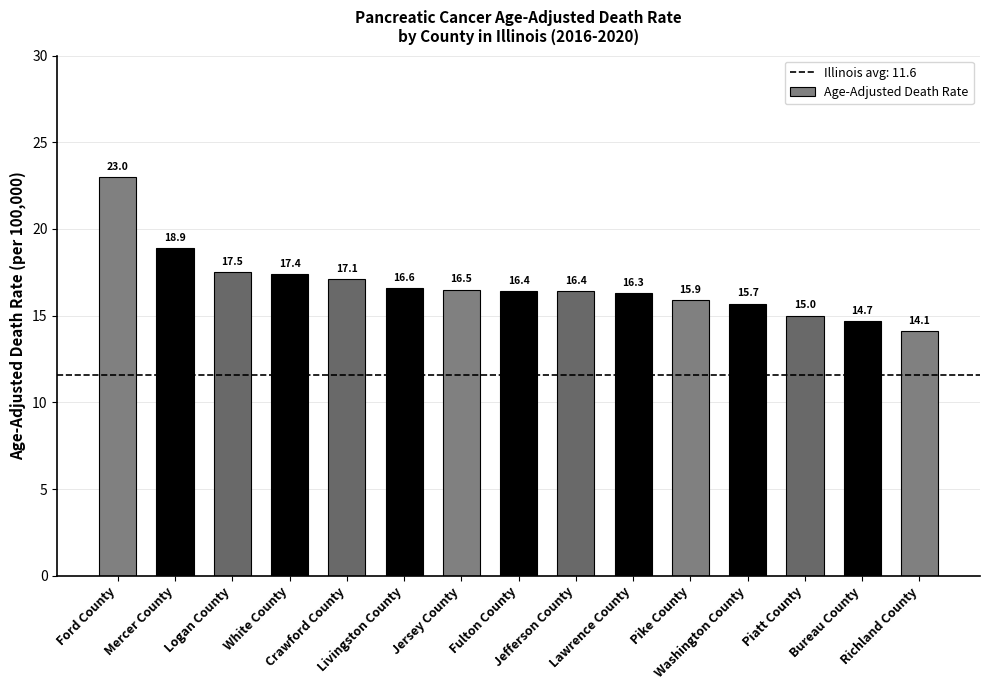

What is the minimum value shown in the chart?

14.1